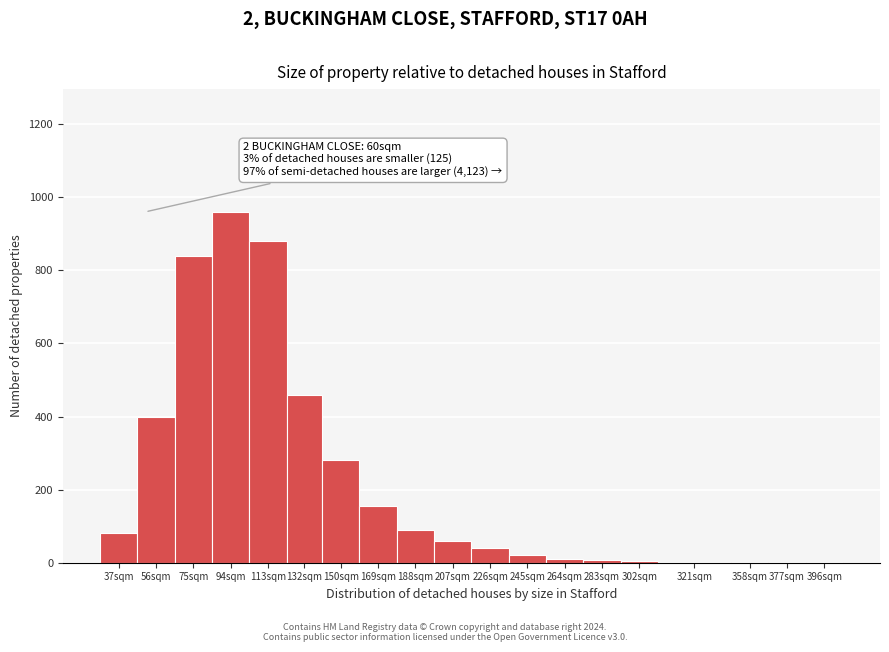

What is the change in value from 132sqm to 188sqm?

-370